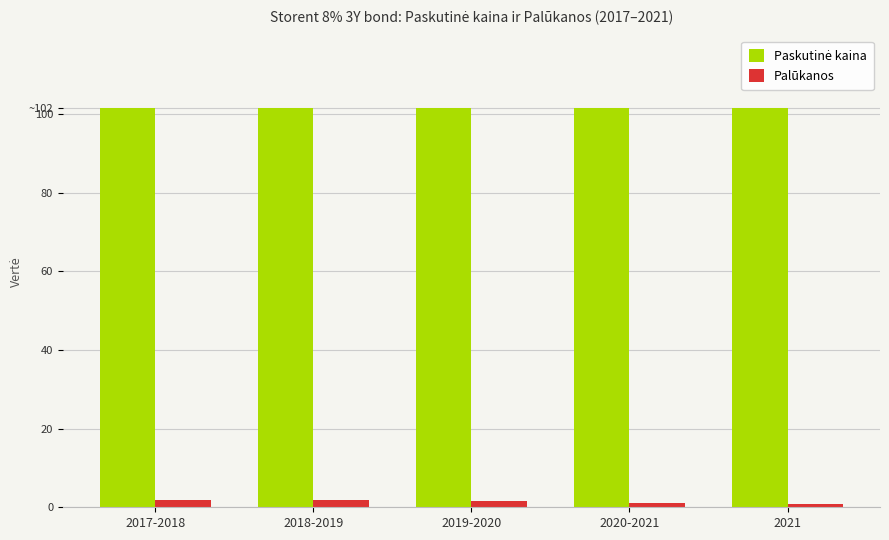

What is the label of the 5th bar from the right?

2017-2018